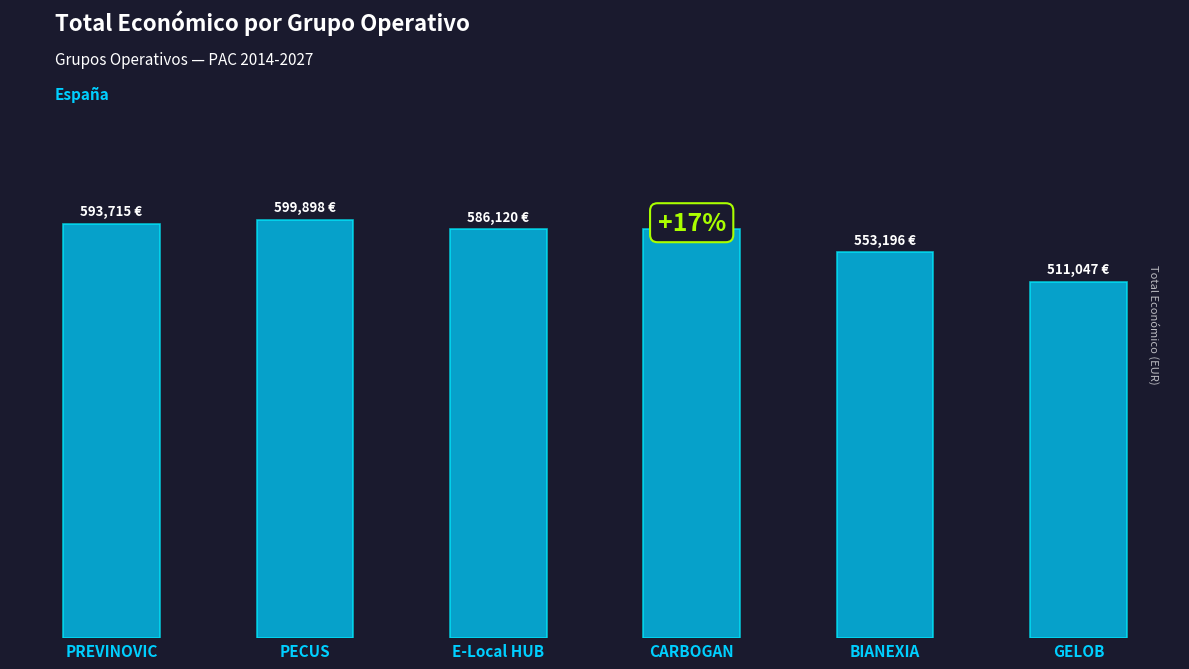

What is the smallest value displayed?

511047